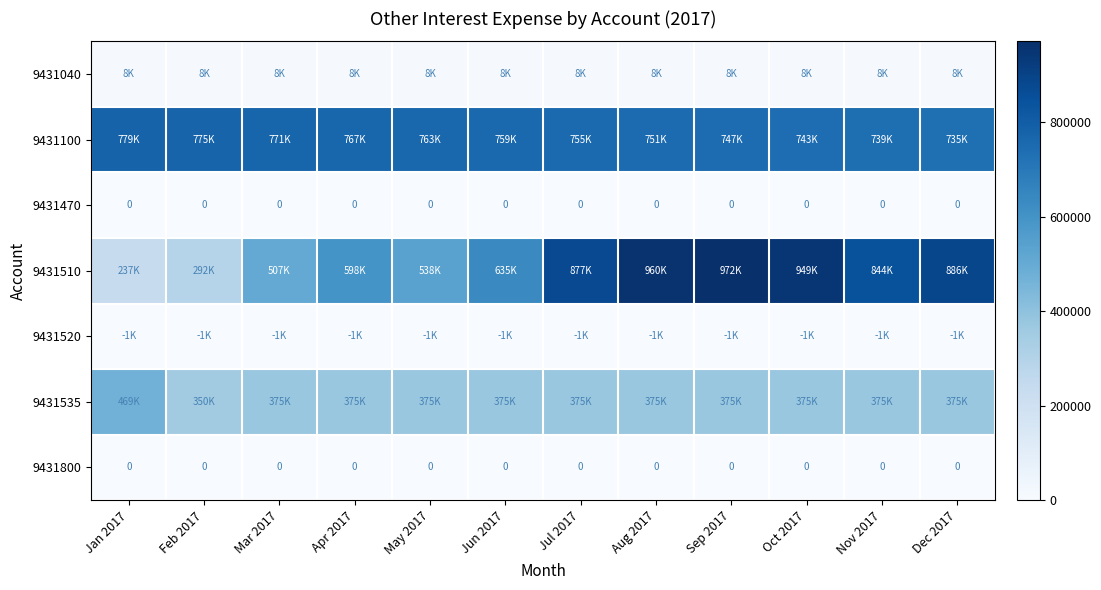

The value of 9431520 at May 2017 is 0.0. True or false?

True